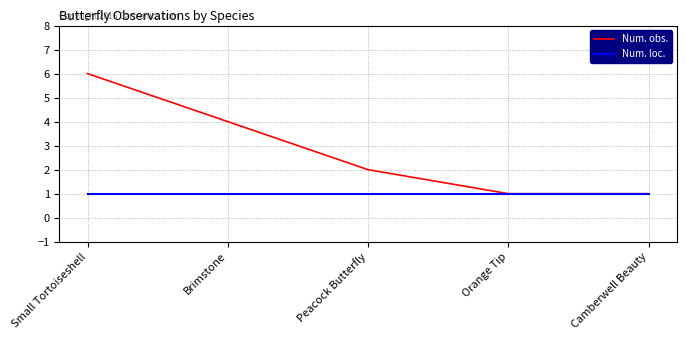

How many lines are shown in the chart?

2